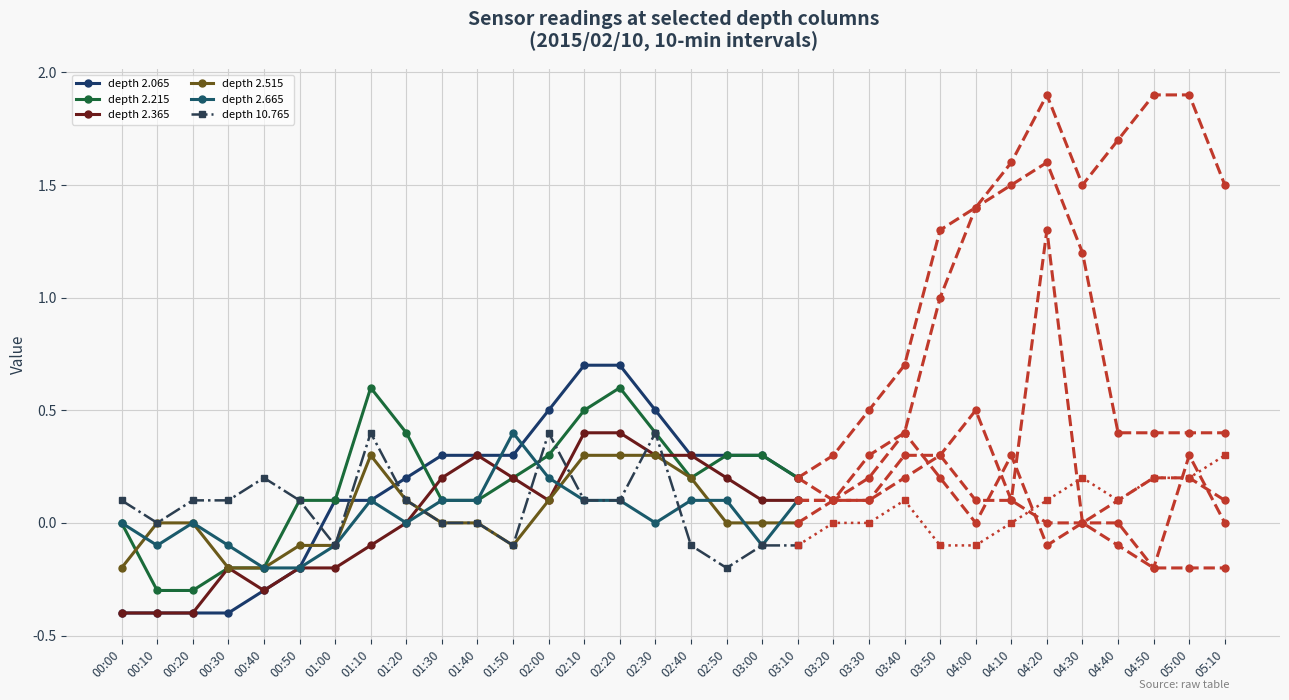

Is the value of 2.065 at 04:20 greater than the value of 2.215 at 00:20?

Yes